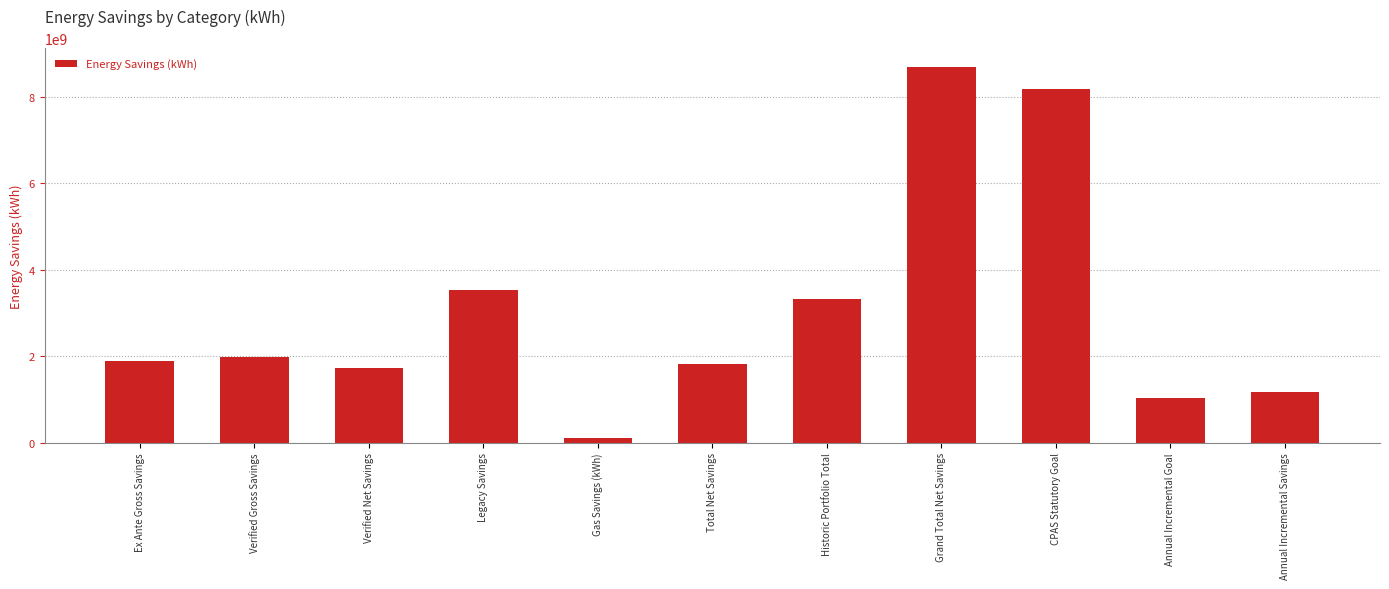

What is the sum of all values?

33416154028.5